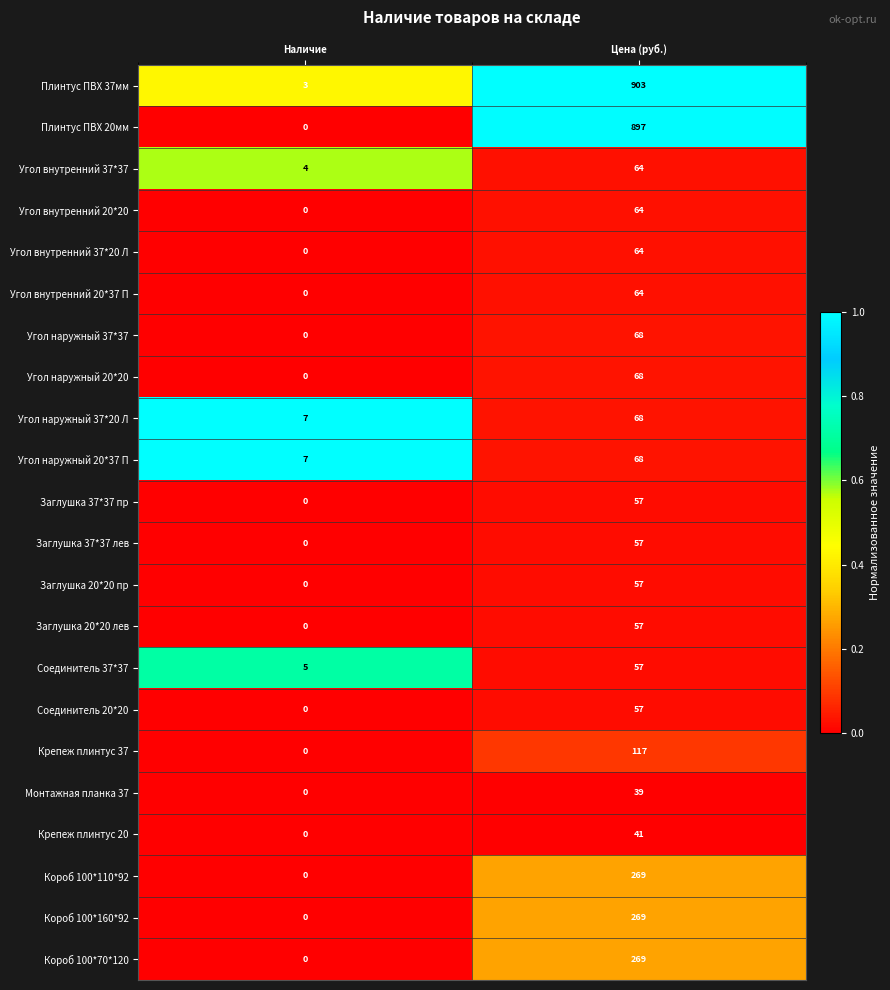

Which series has the largest range (max minus min)?

Плинтус ПВХ 37мм